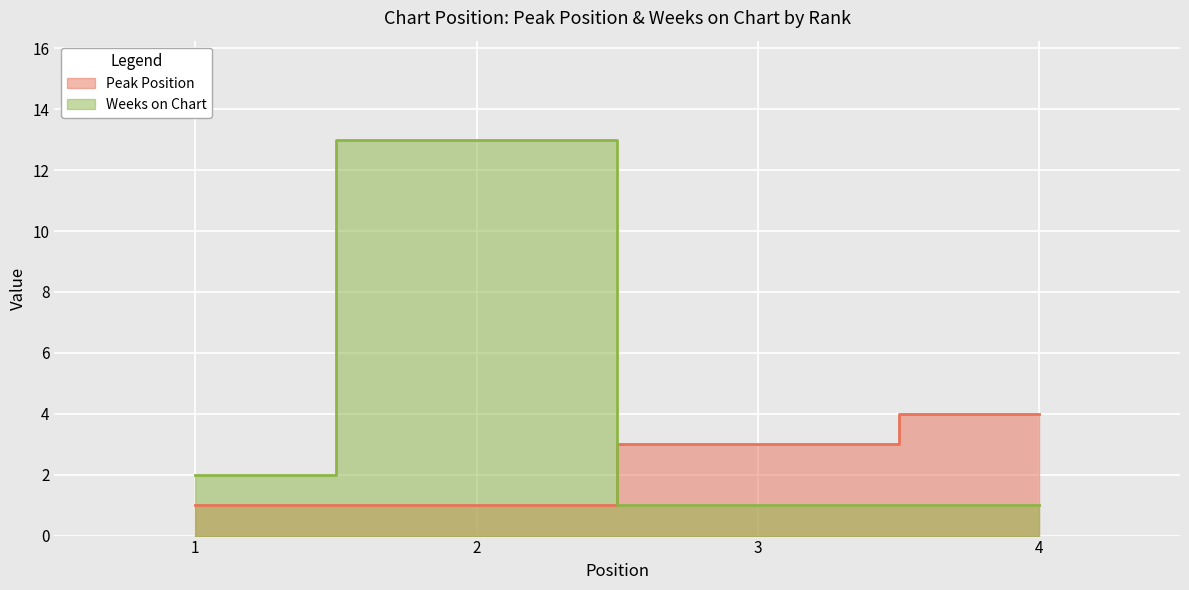

What is the approximate value of Weeks on Chart at 2?

13